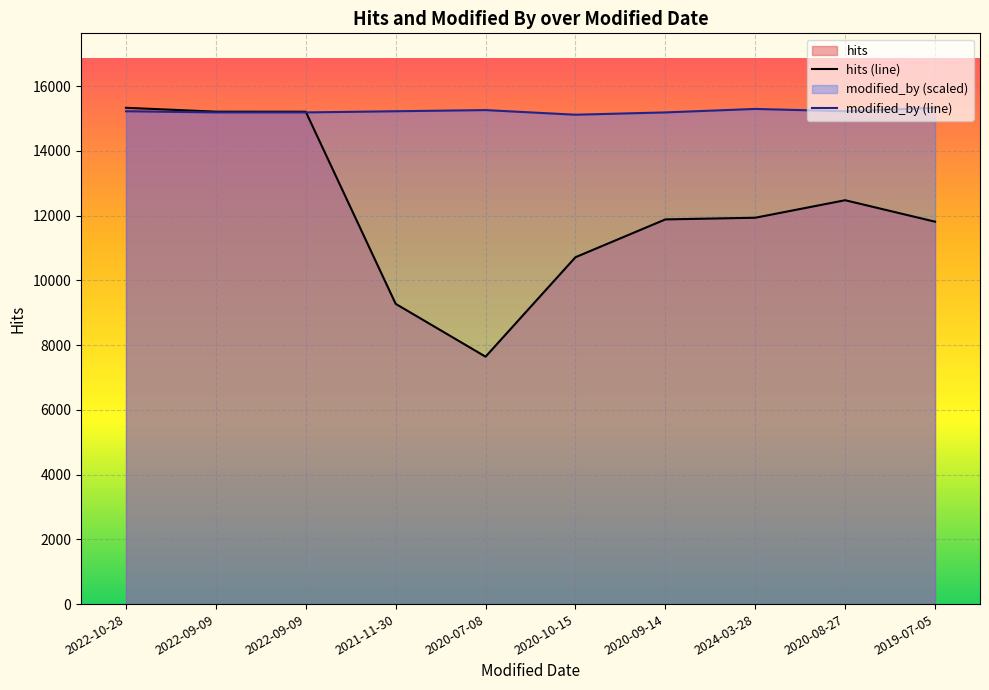

How many lines are shown in the chart?

2